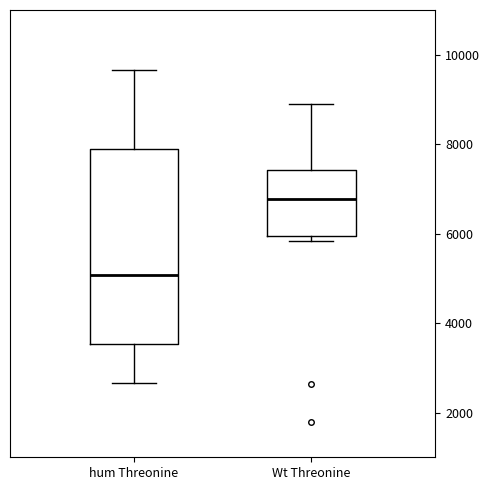

Reading left to right, read every box against the y-axis: the position of its median line, the range the box covers, and the ends of its whiskers. The values are not printed on the chart, so give them approximately, as read against the axis.

hum Threonine: median 5000, box 3600 to 7800, whiskers 2600 to 9600
Wt Threonine: median 6800, box 6000 to 7400, whiskers 5800 to 9000